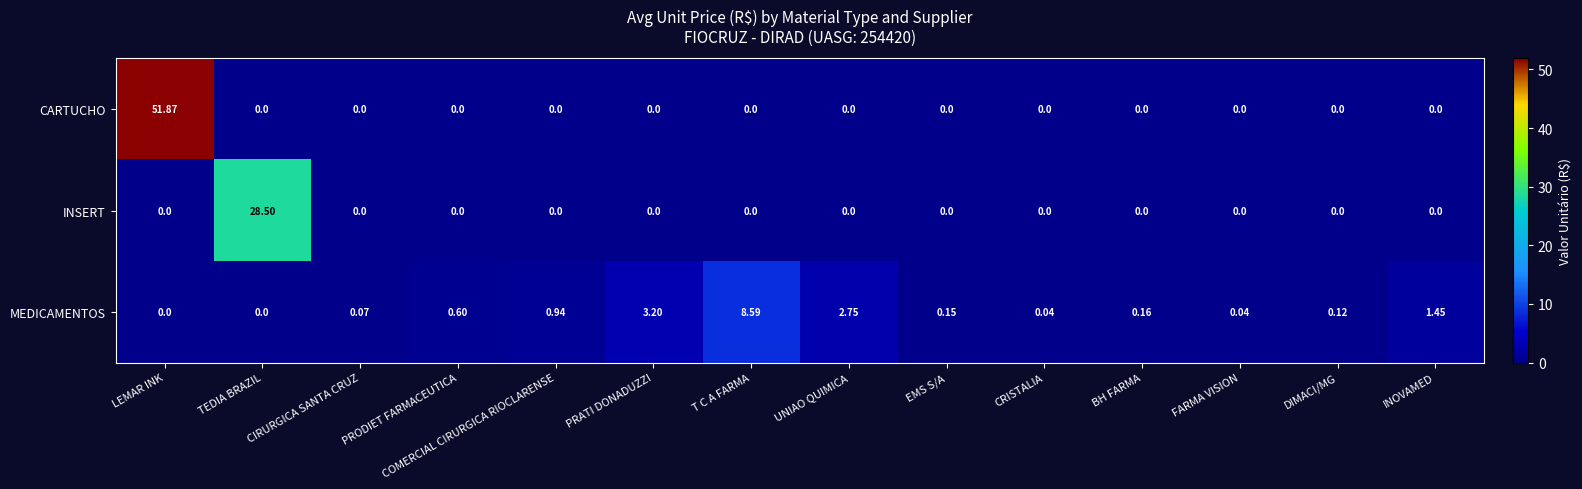

What is the maximum value shown in the chart?

51.9